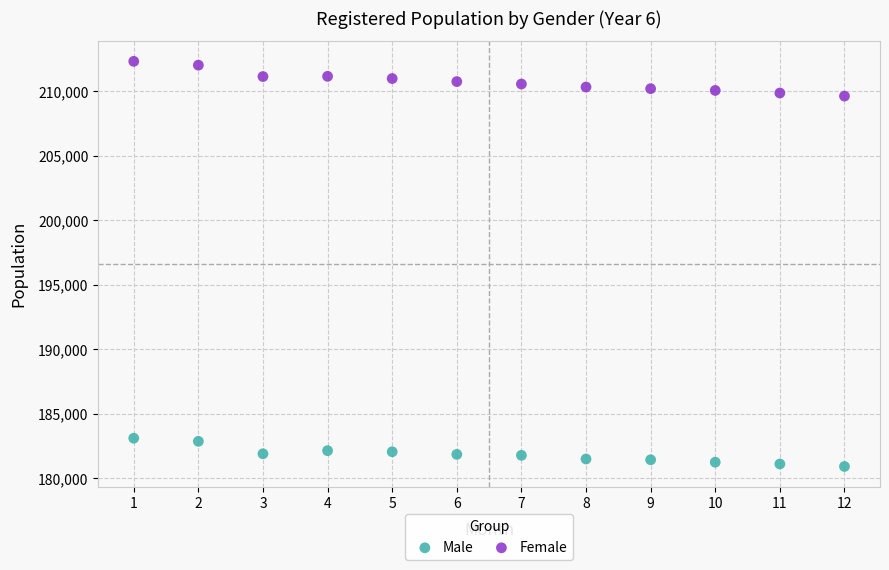

What are all the series names shown in the legend?

Male, Female